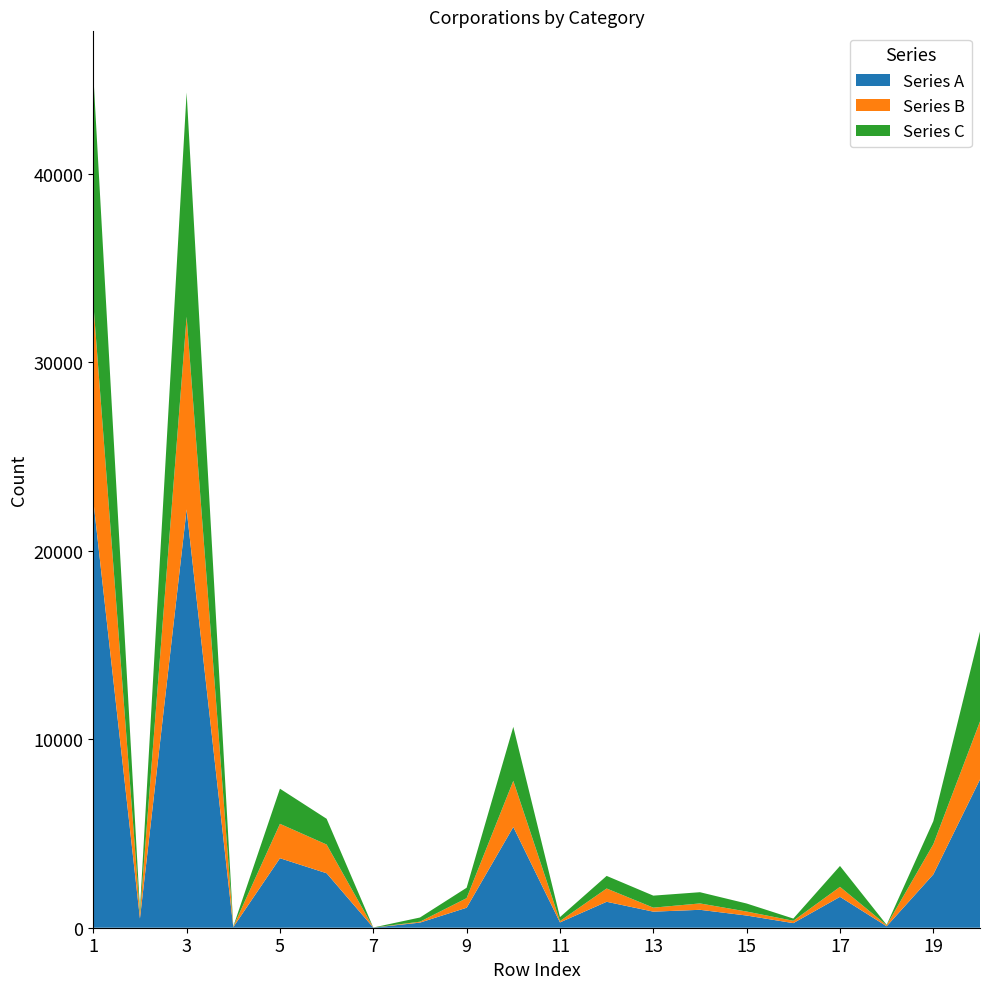

Reading right to left, what are all the values shown in this chart?

Series A: 7869	2830	77	1639	244	647	951	853	1377	282	5347	1061	271	6	2891	3689	34	22199	491	22690
Series B: 3078	1601	55	530	125	212	338	212	705	73	2449	509	48	2	1524	1825	20	10228	259	10487
Series C: 4764	1227	22	1109	117	426	596	638	668	209	2864	552	223	4	1367	1864	14	11900	232	12132